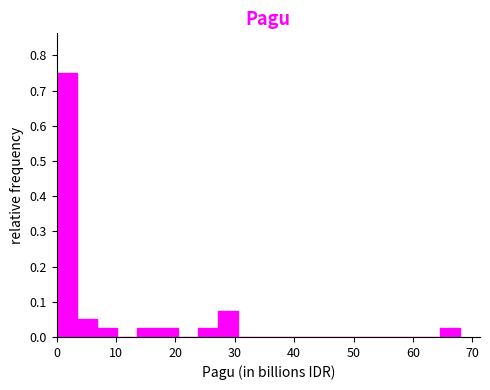

Read against the x-axis, roughly where is the centre of the tallest bar?

2